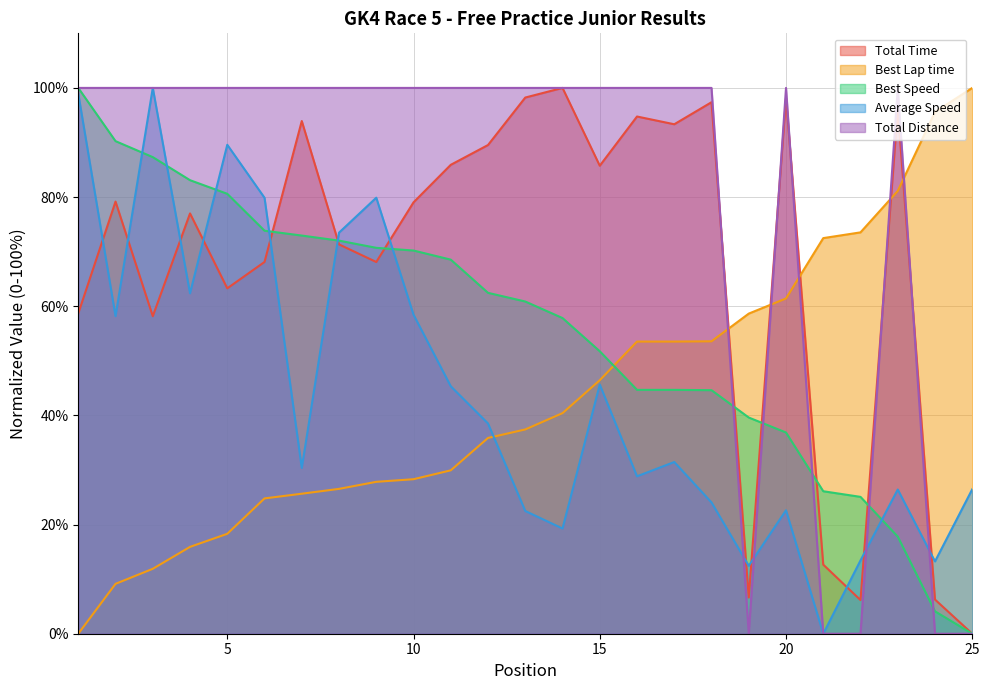

At which label does Best Lap time reach its peak?

25